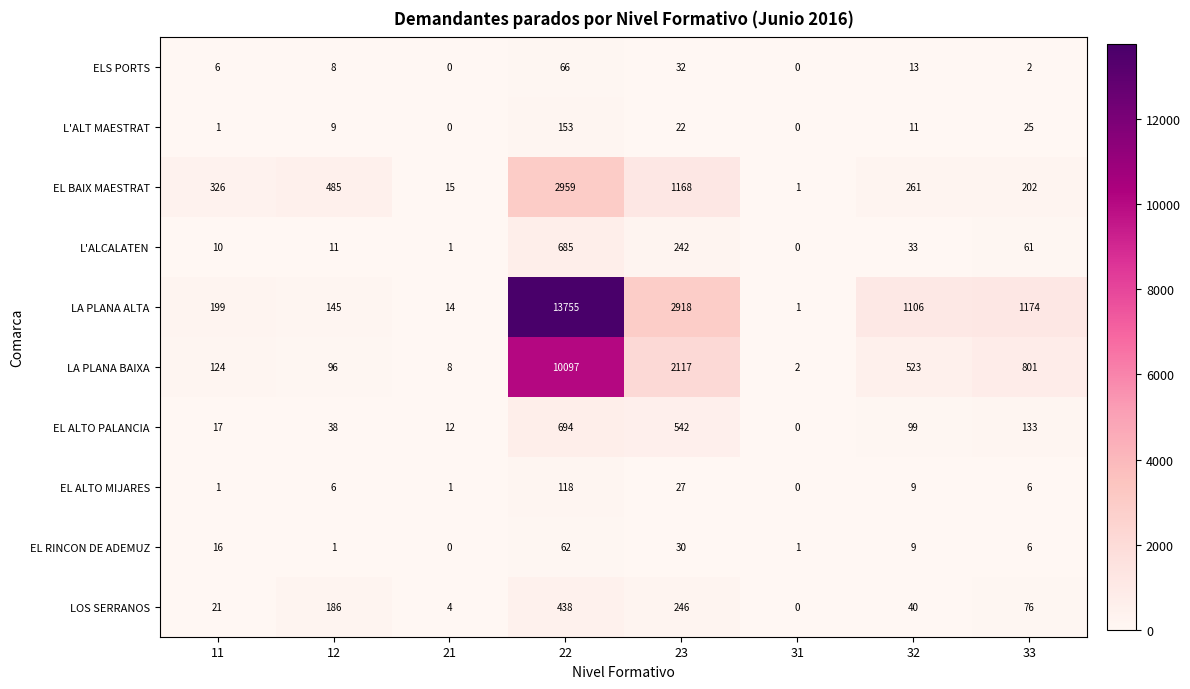

Which category has the lowest value in the EL ALTO PALANCIA series?

31